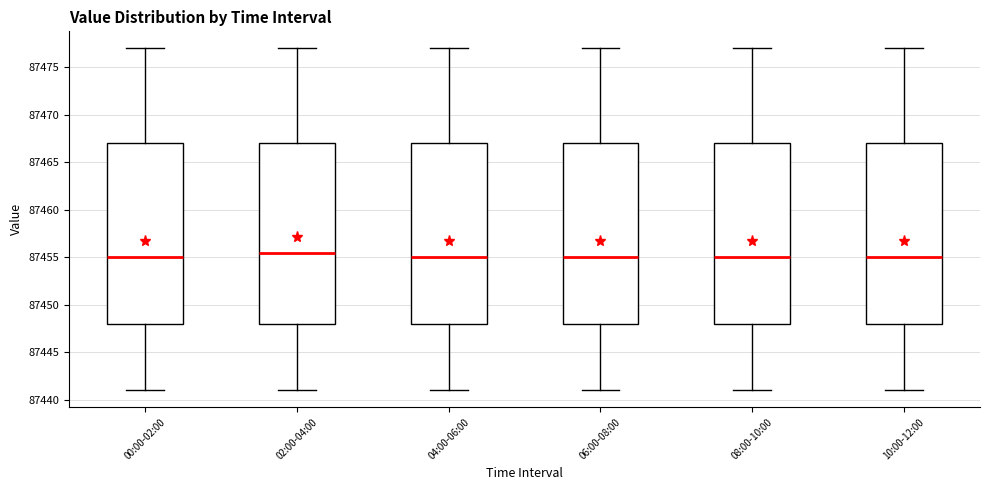

Where does the lower whisker of the box for 04:00-06:00 end on the y-axis? The values are not printed on the chart, so give them approximately, as read against the axis.

87441.0